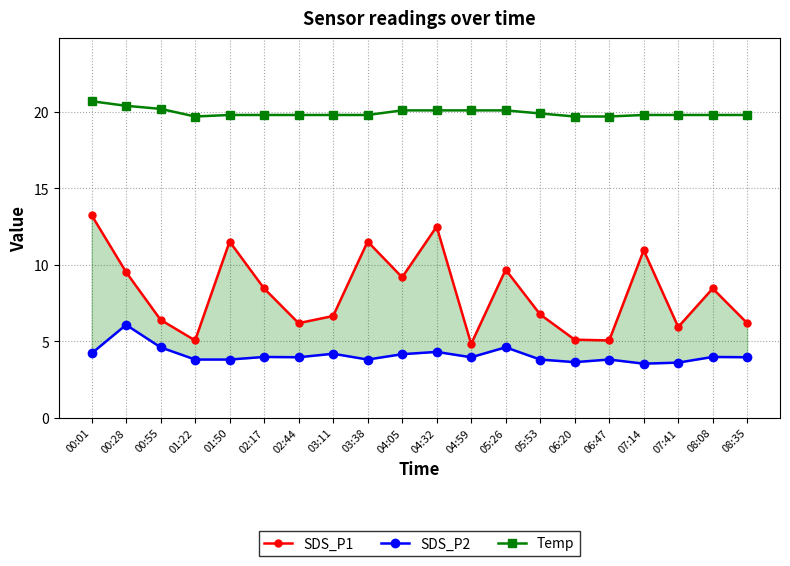

Count the number of categories in the chart.

20